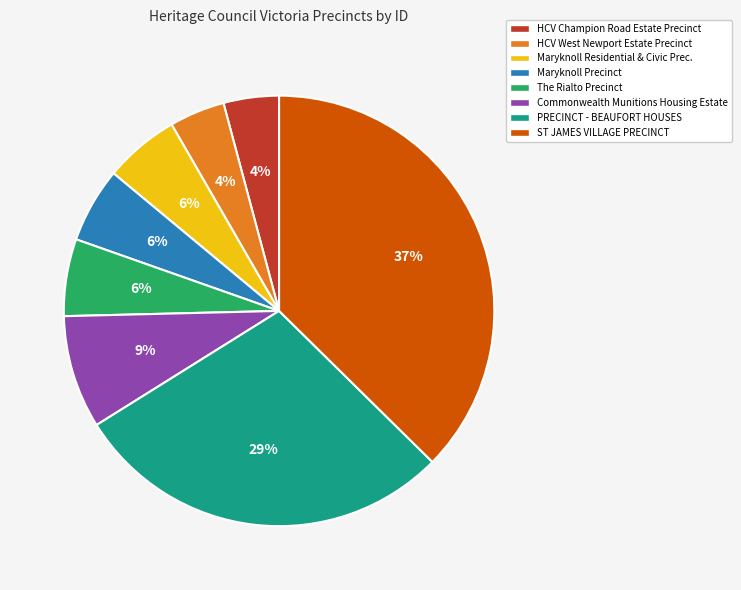

Do Maryknoll Precinct and HCV Champion Road Estate Precinct together represent more than half of the pie?

No